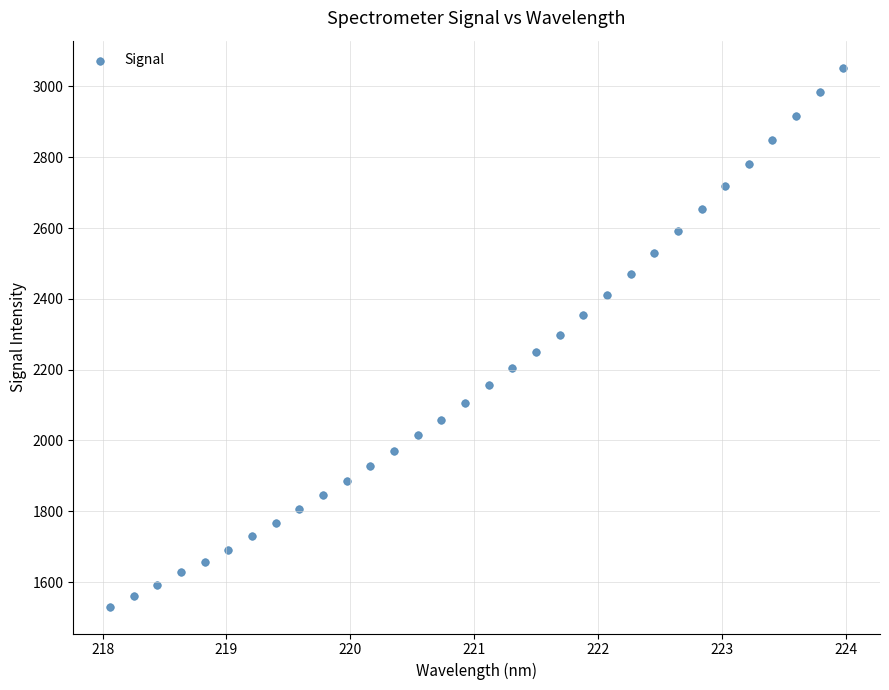

What is the range of Y values (max minus min)?

1522.1